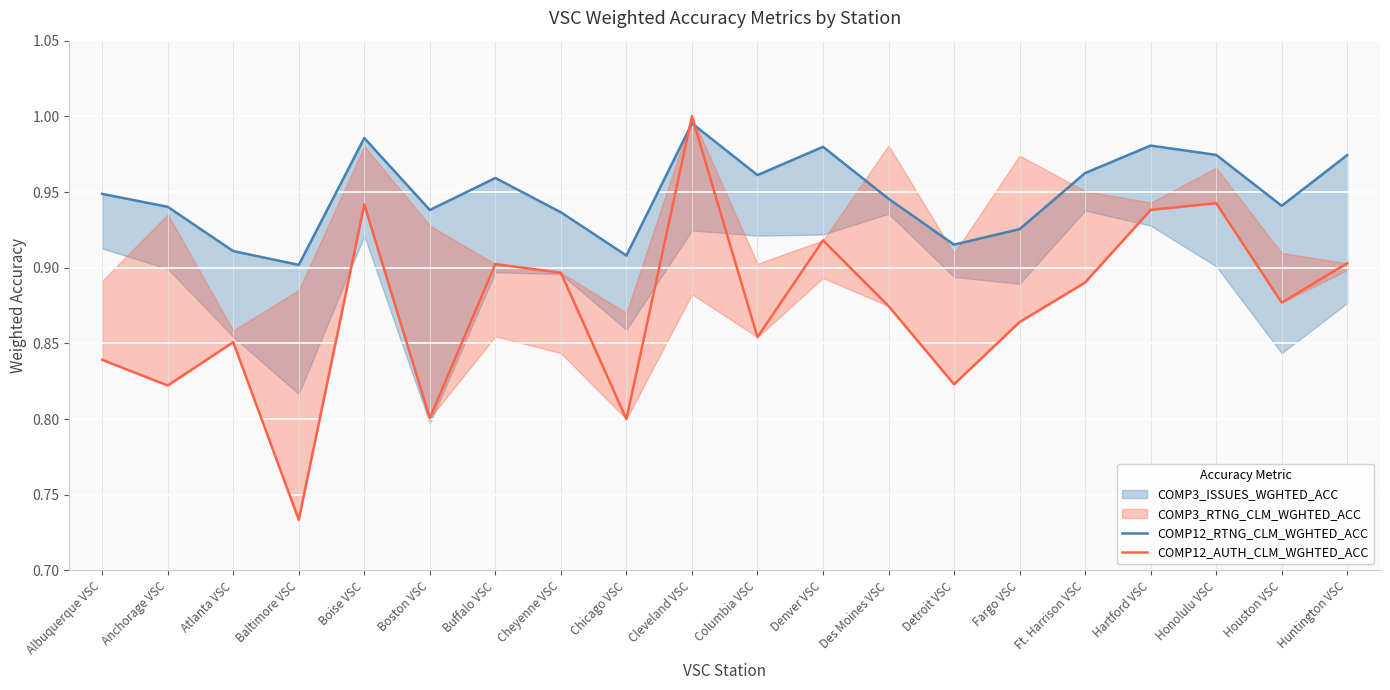

What is the minimum value shown in the chart?

0.7